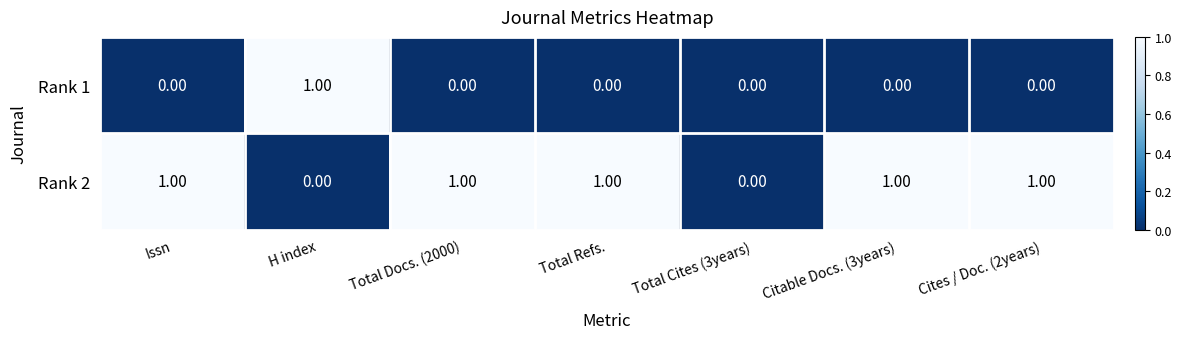

What is the difference between the highest and lowest values at Total Docs. (2000)?

1